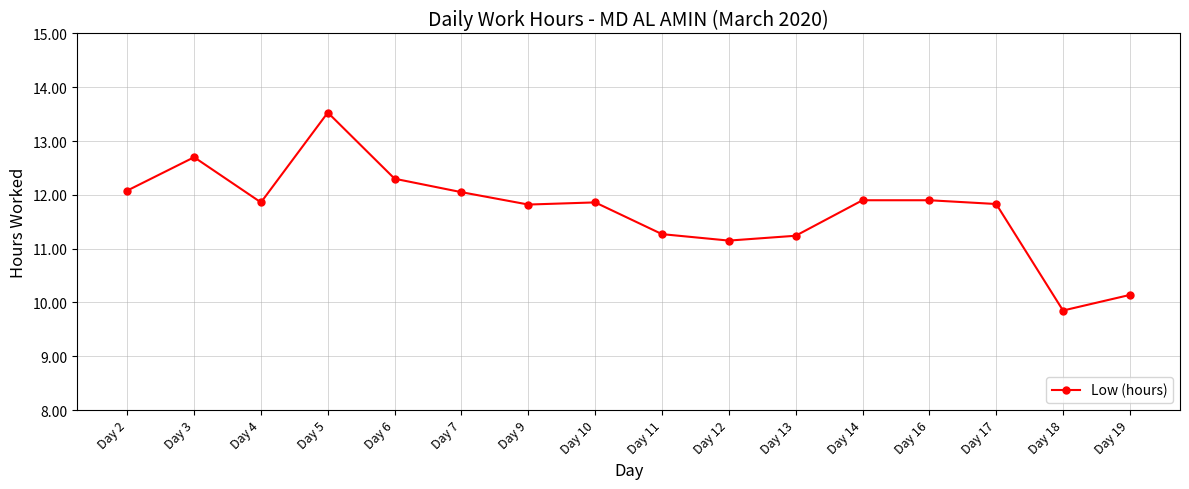

True or false: the data has more than 1 interior local peaks.

True